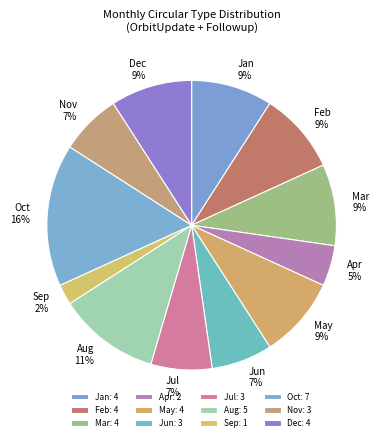

What percentage is the May slice, to the nearest percent?

9%